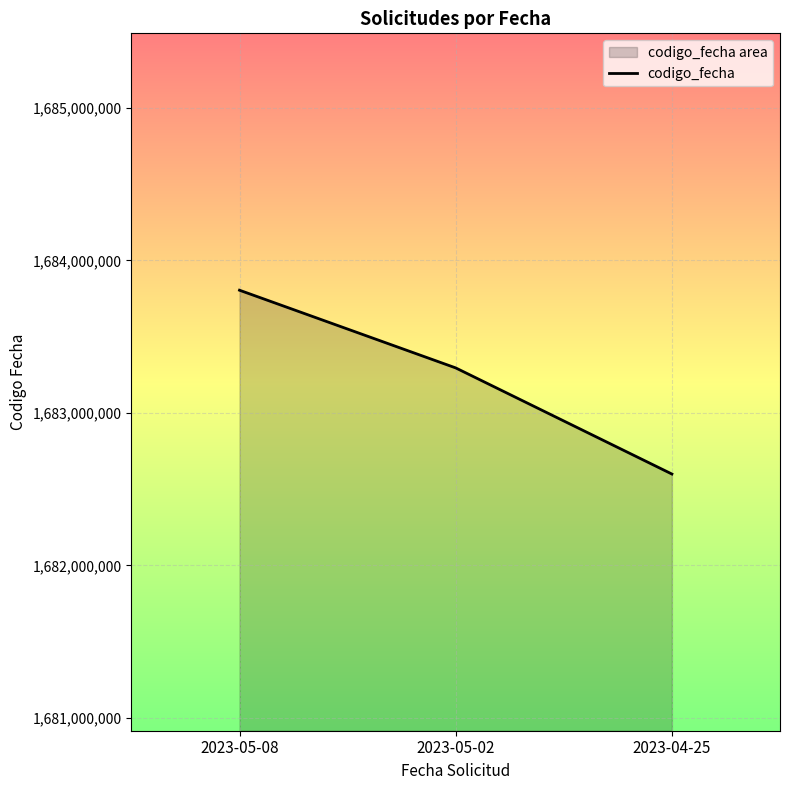

What is the average value?

1683232613